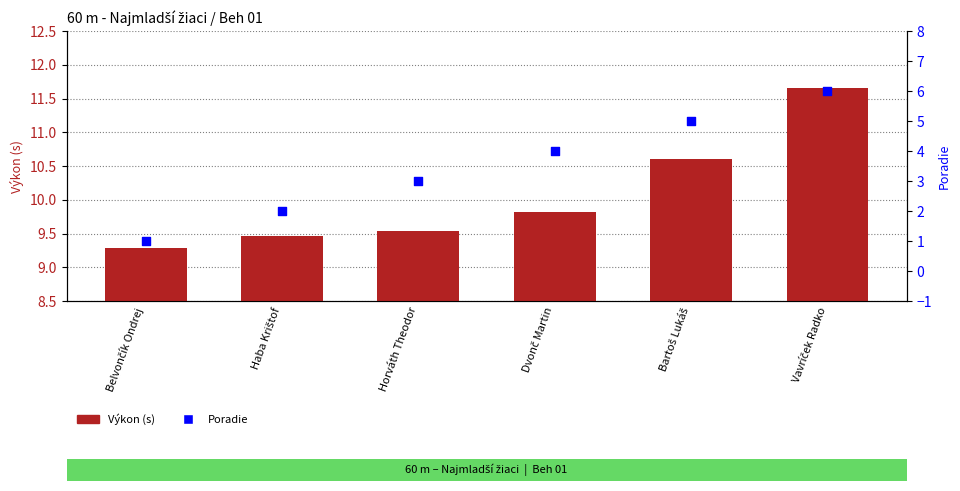

What are all the series names shown in the legend?

Výkon (s), Poradie